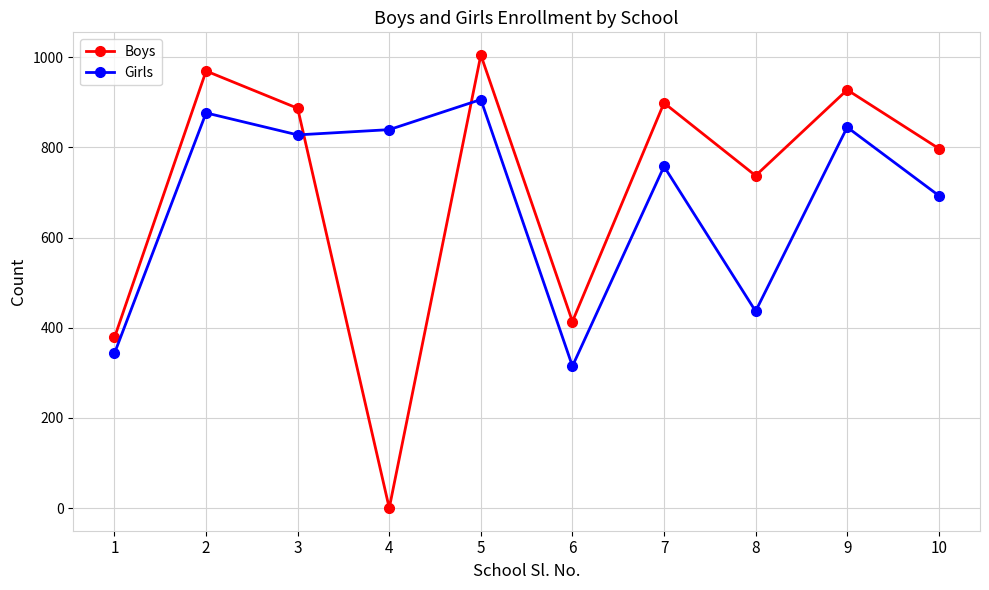

The value of Girls at 3 is 1135.7. True or false?

False